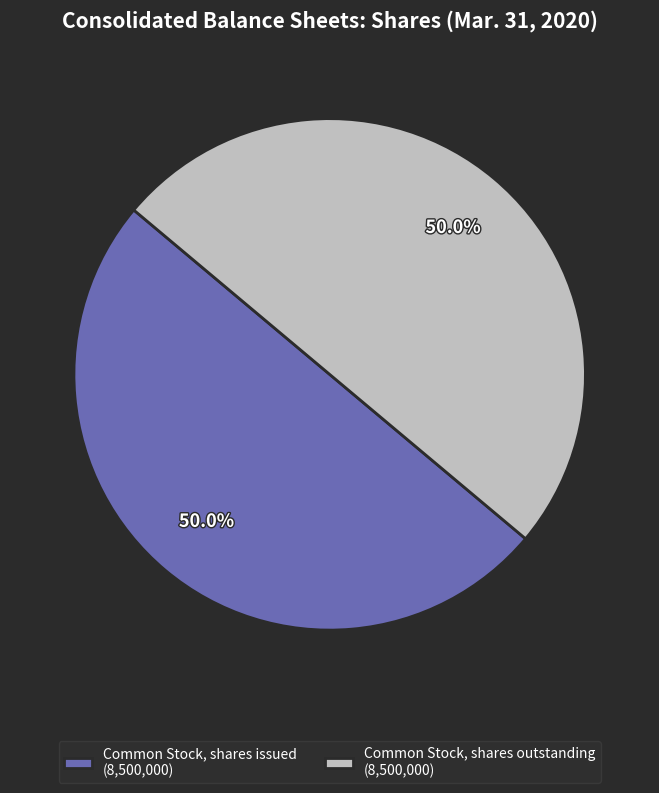

Approximately how many times larger is the value at Common Stock, shares outstanding (8,500,000) compared to Common Stock, shares issued (8,500,000)?

1.0